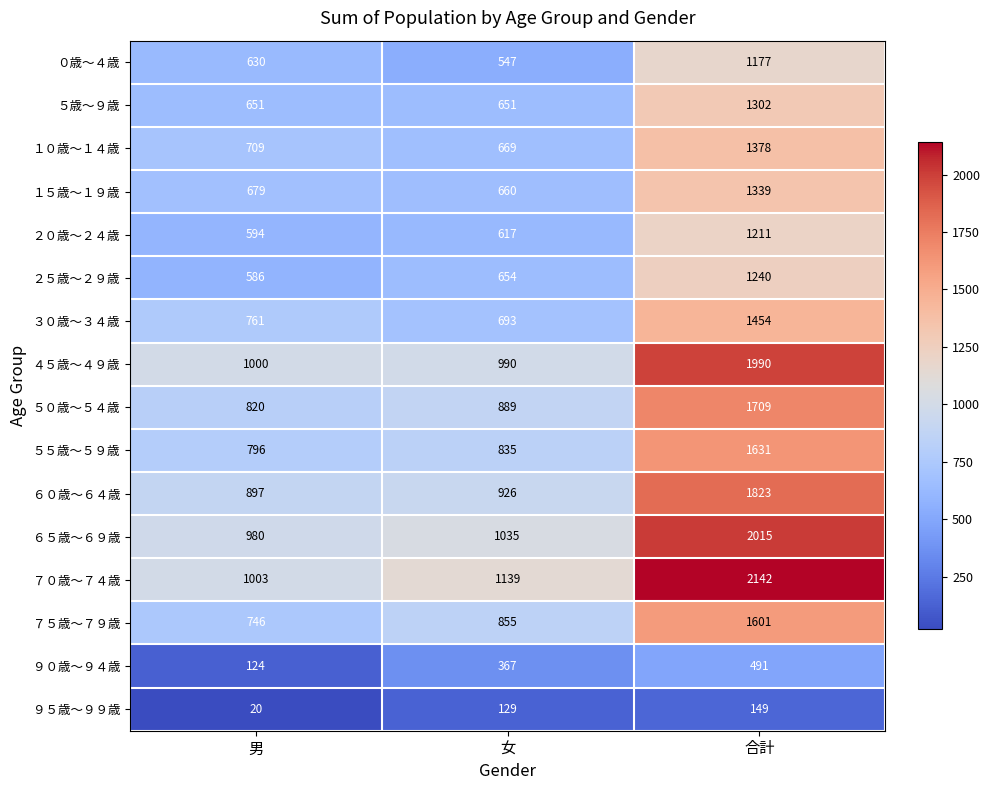

How many data points in ９０歳～９４歳 are less than 367?

1